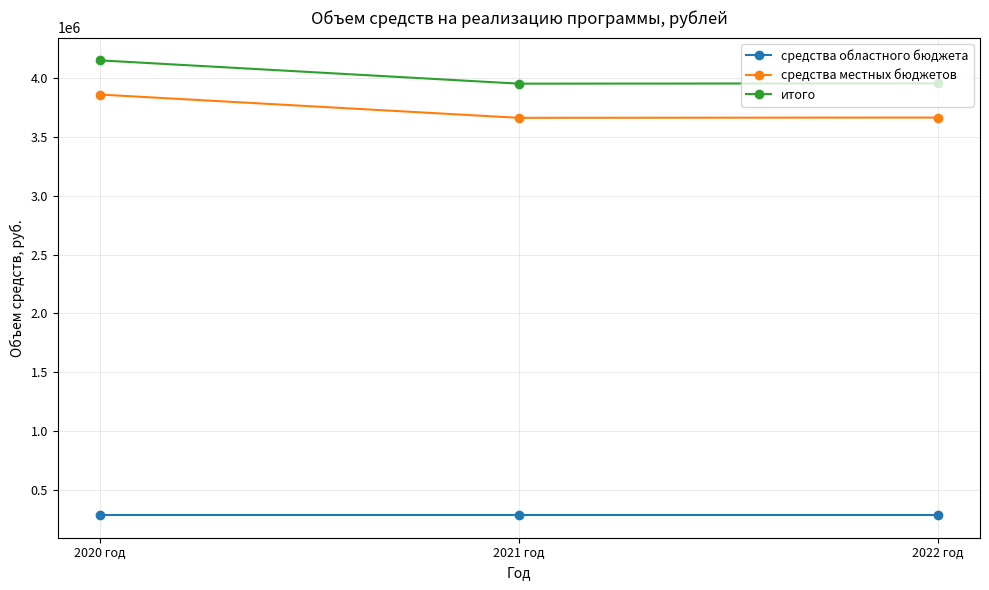

What is the sum of all средства областного бюджета values?

870000